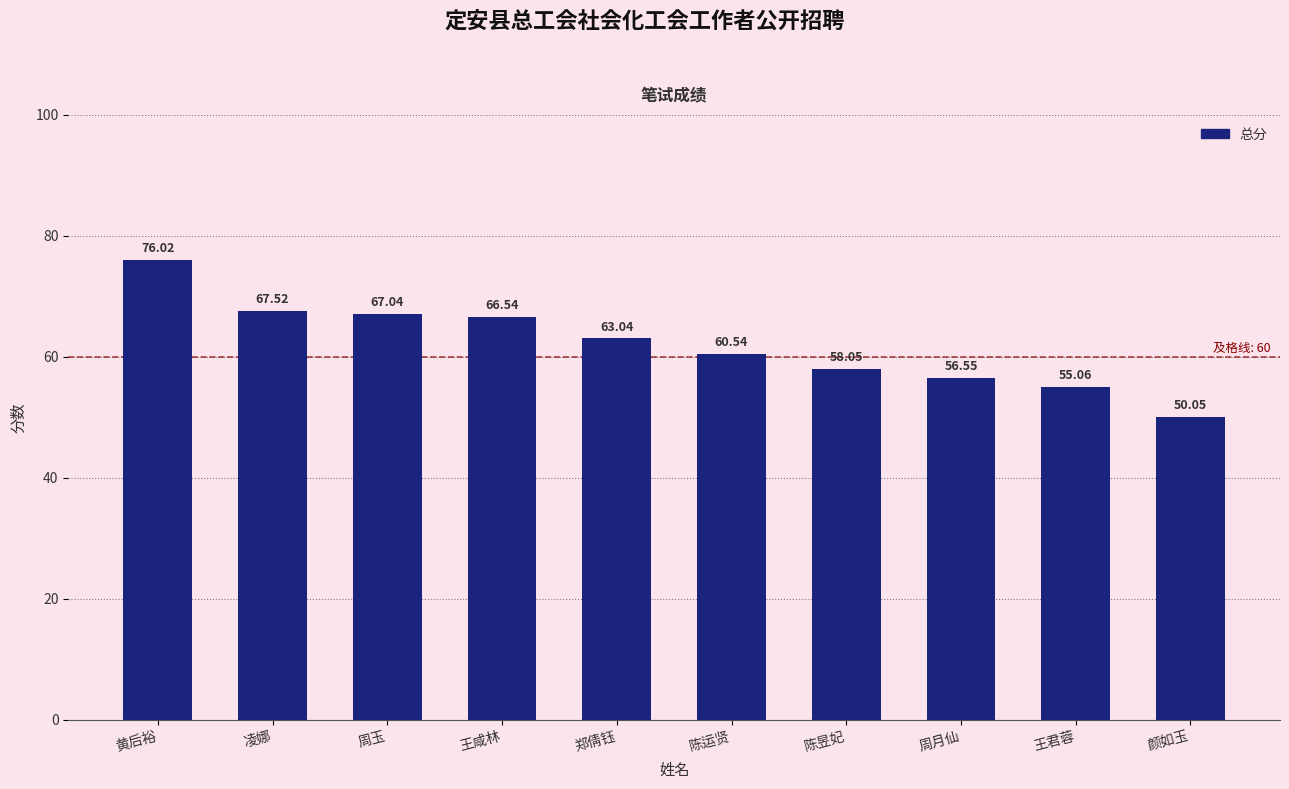

What is the change in value from 凌娜 to 陈昱妃?

-9.5